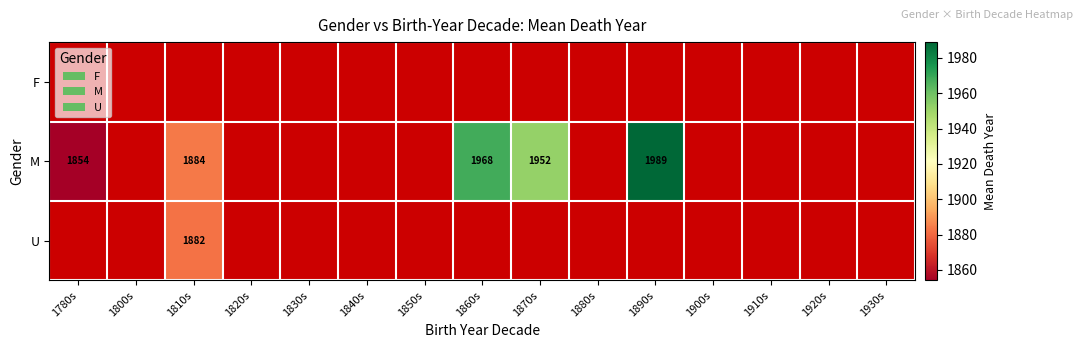

True or false: M has a value of 2788 at 1890s.

False